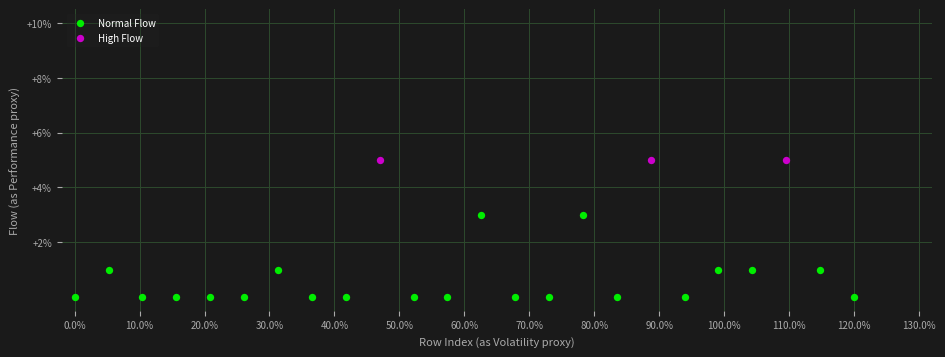

Which series reaches the maximum Y coordinate?

High Flow